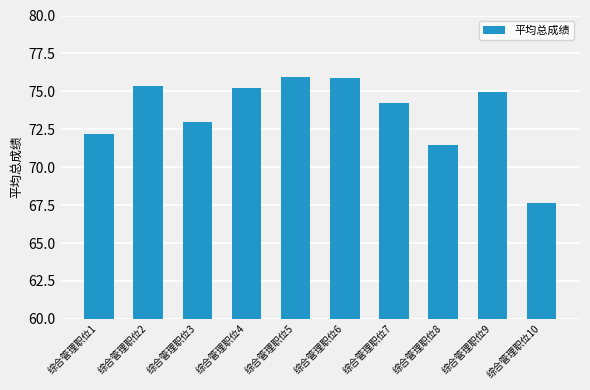

Count the number of data series in this chart.

1